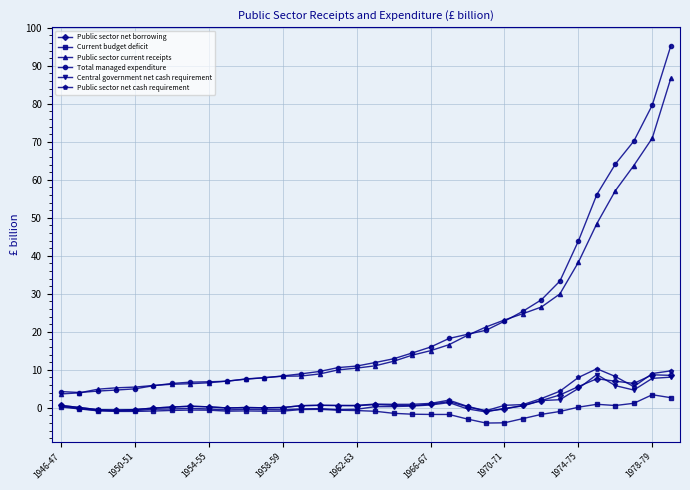

What is the greatest value displayed?

95.2